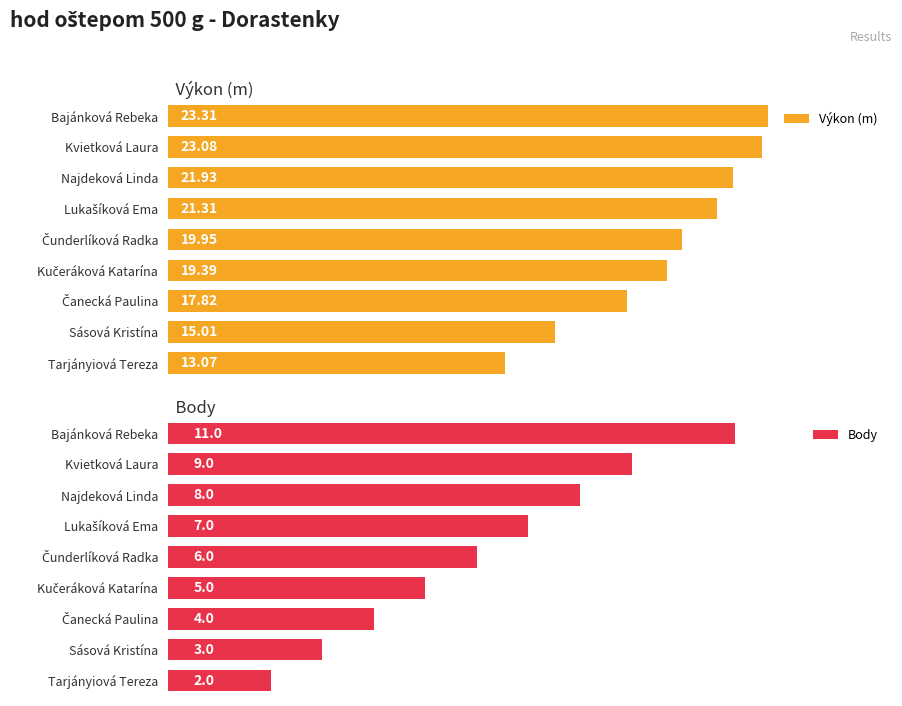

List the series in order of their overall mean, highest first.

Výkon (m), Body